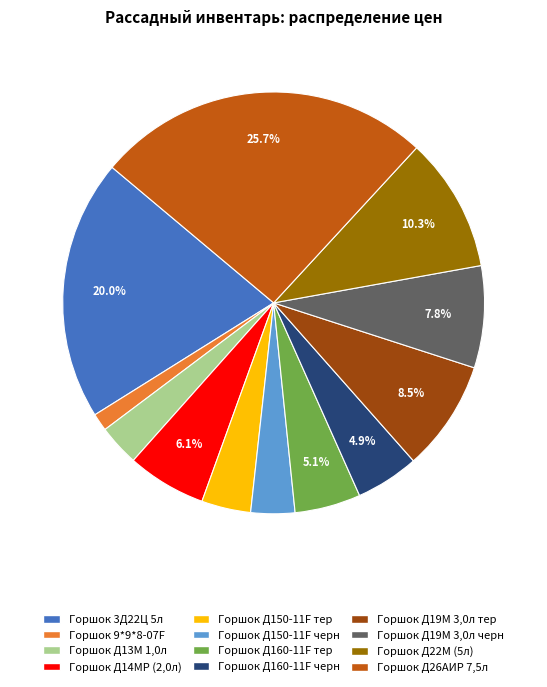

Count the number of slices in the pie.

12